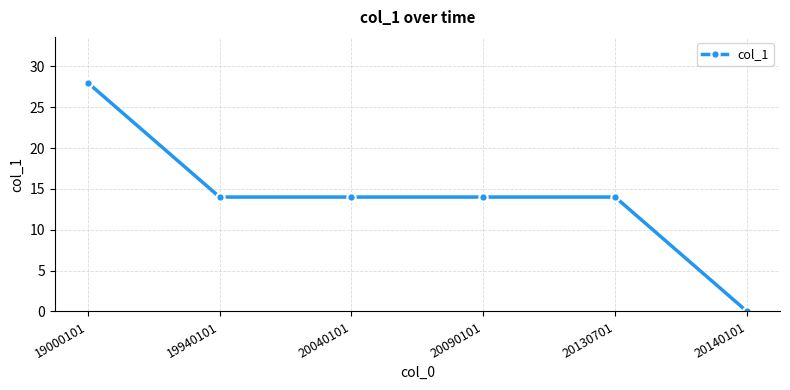

What is the ratio of the value at 20040101 to the value at 20130701?

1.0